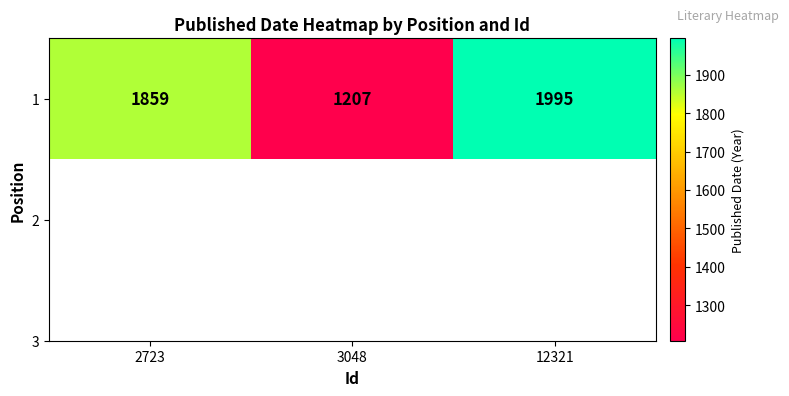

Approximately how many times larger is the value at 12321 compared to 3048?

1.7